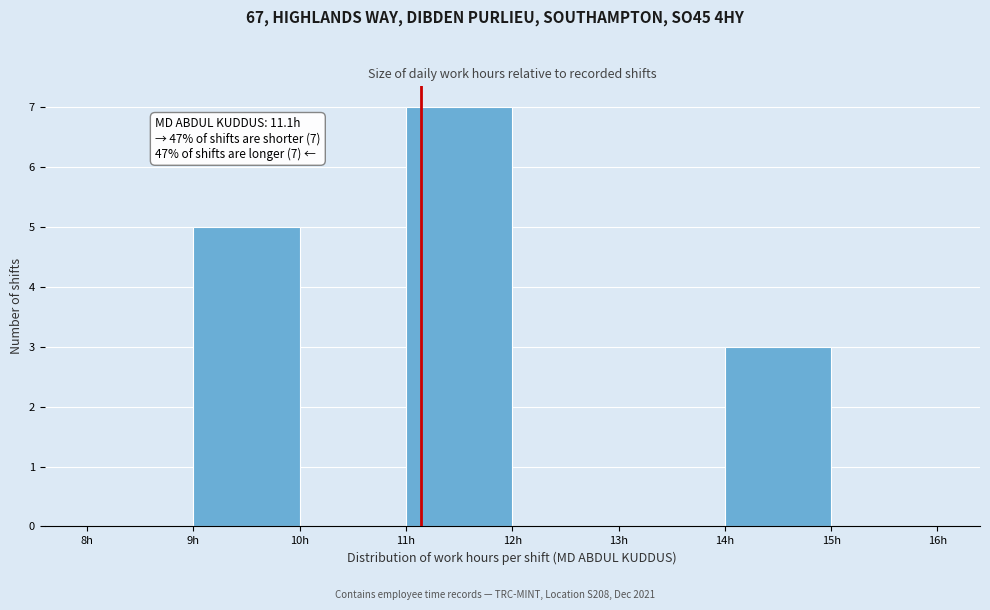

Which range on the x-axis has the tallest bar?

11 to 12